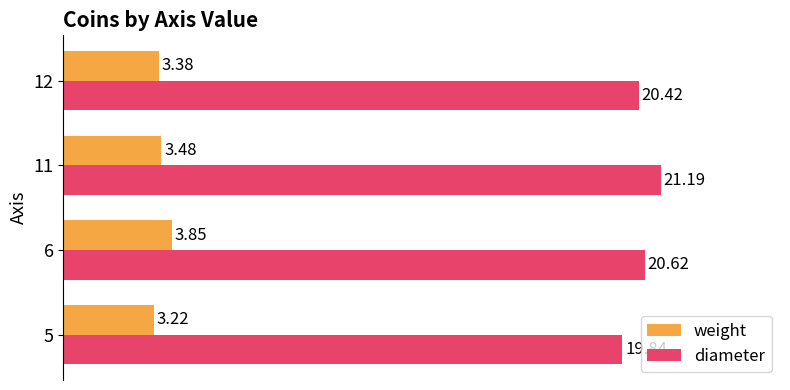

Which series has the largest total across all categories?

diameter